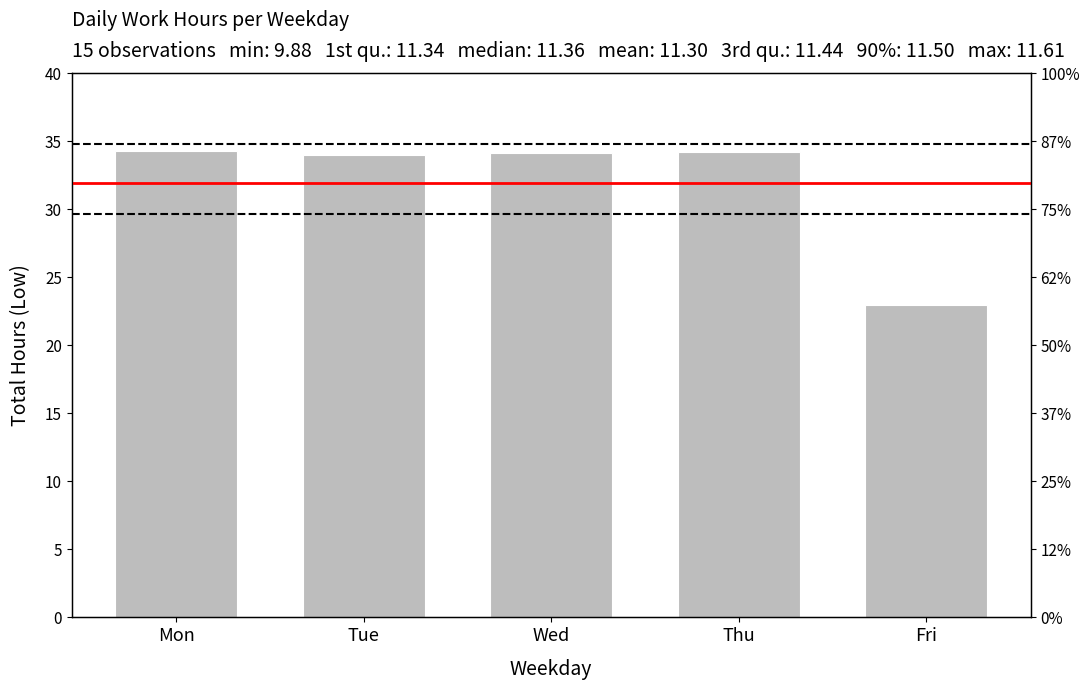

Reading left to right, transcribe all the data shown in this chart.

34.3	34.0	34.1	34.2	22.9